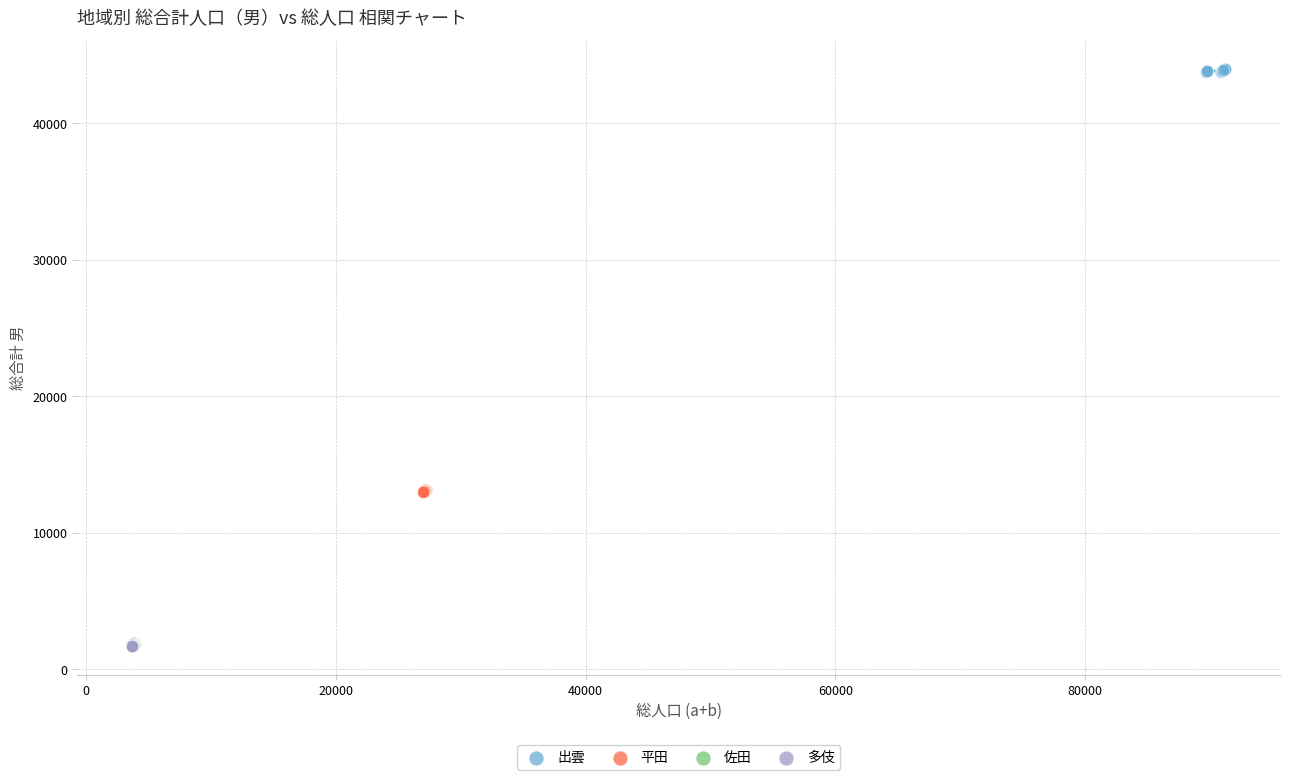

Which series contains the highest Y value?

出雲